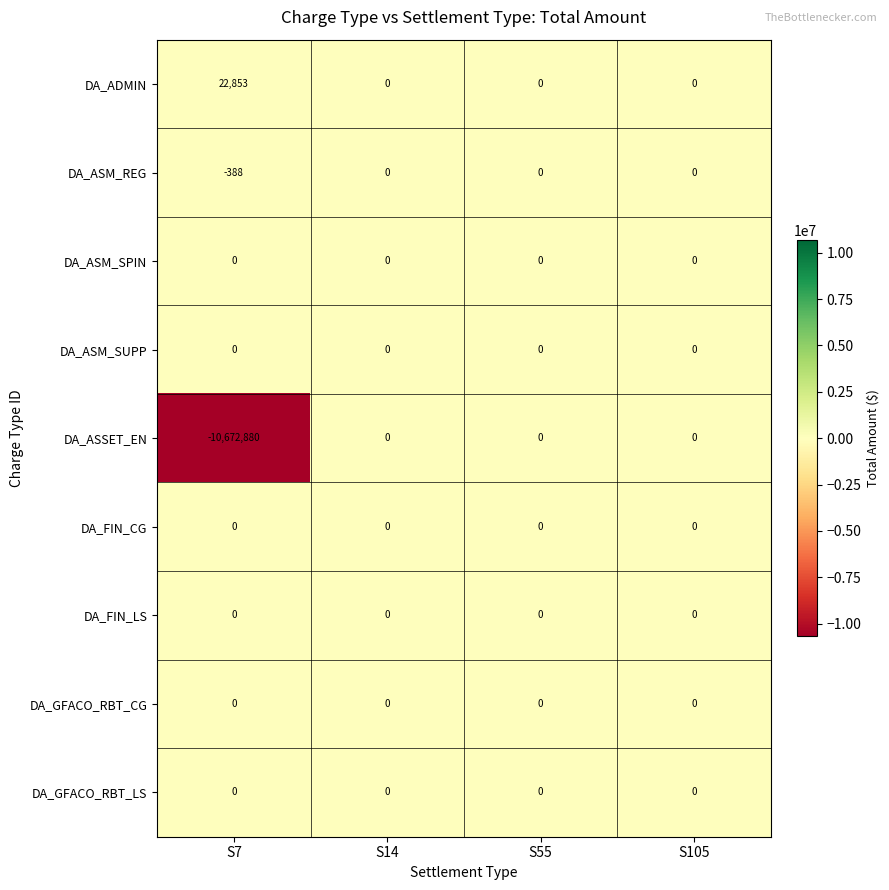

True or false: DA_ADMIN has a value of -11637 at S14.

False